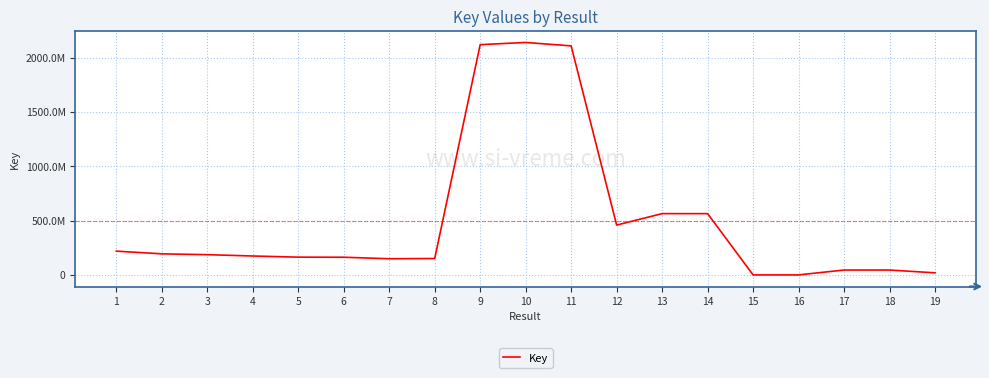

Is this an area chart (filled region under the line)?

No